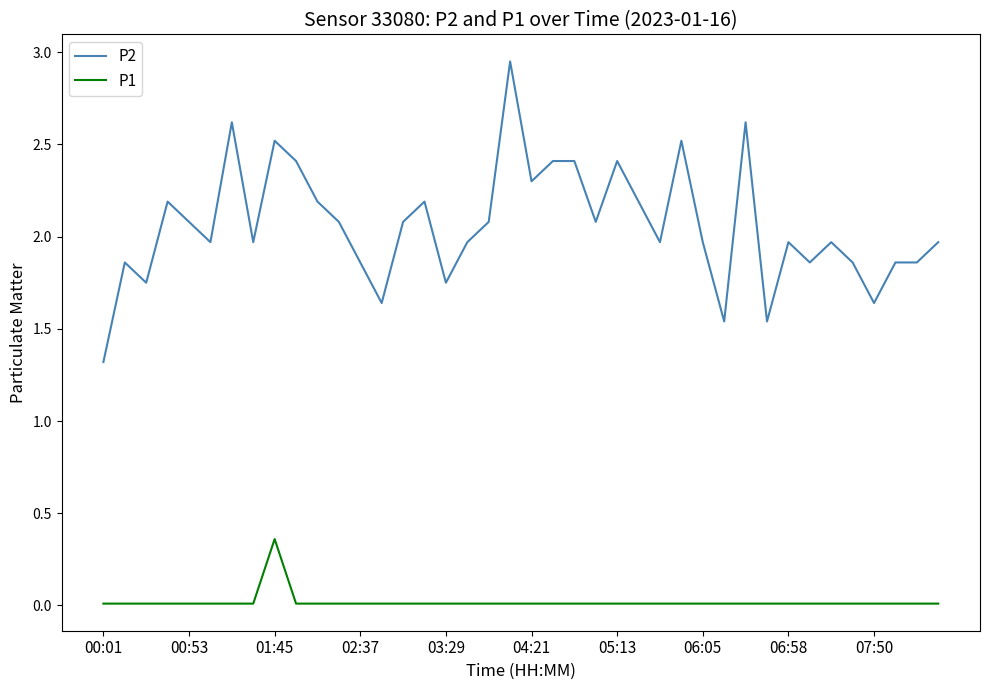

What is the difference between the maximum and second lowest values in the P2 series?

1.4